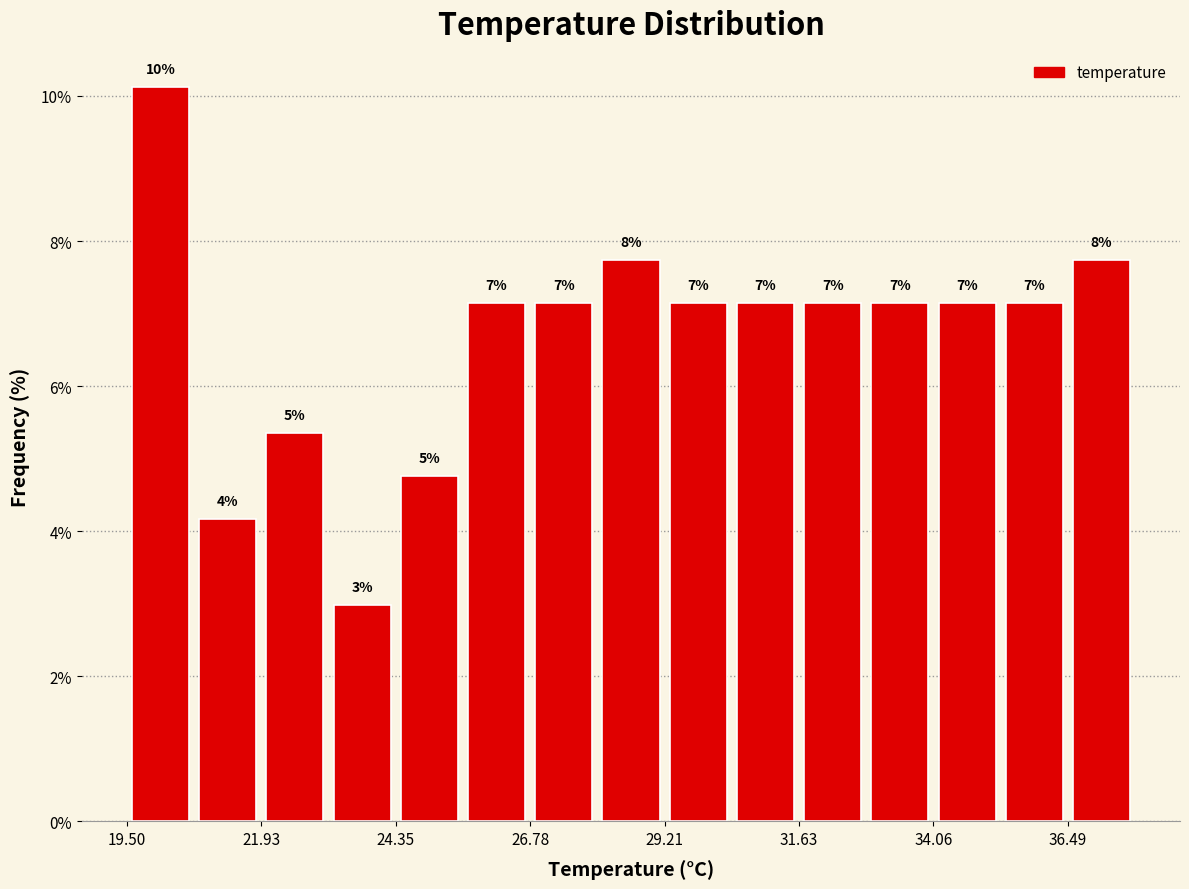

Around what value on the x-axis is the tallest bar? Give the approximate position of its centre, as read against the axis.

20.0